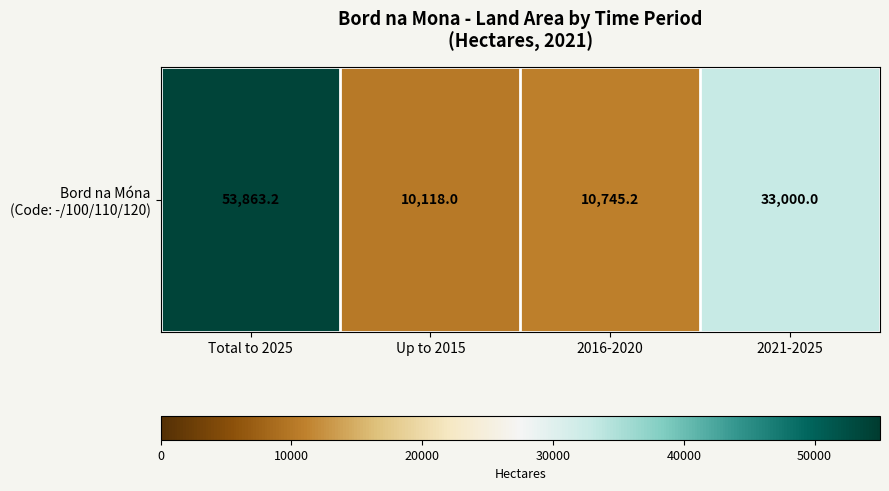

List the labels in order of value, smallest first.

Up to 2015, 2016-2020, 2021-2025, Total to 2025